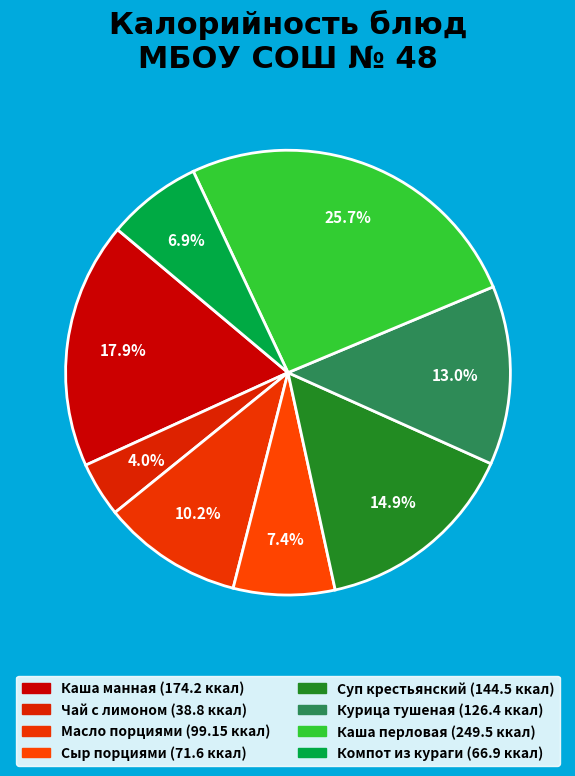

Count the number of slices in the pie.

8